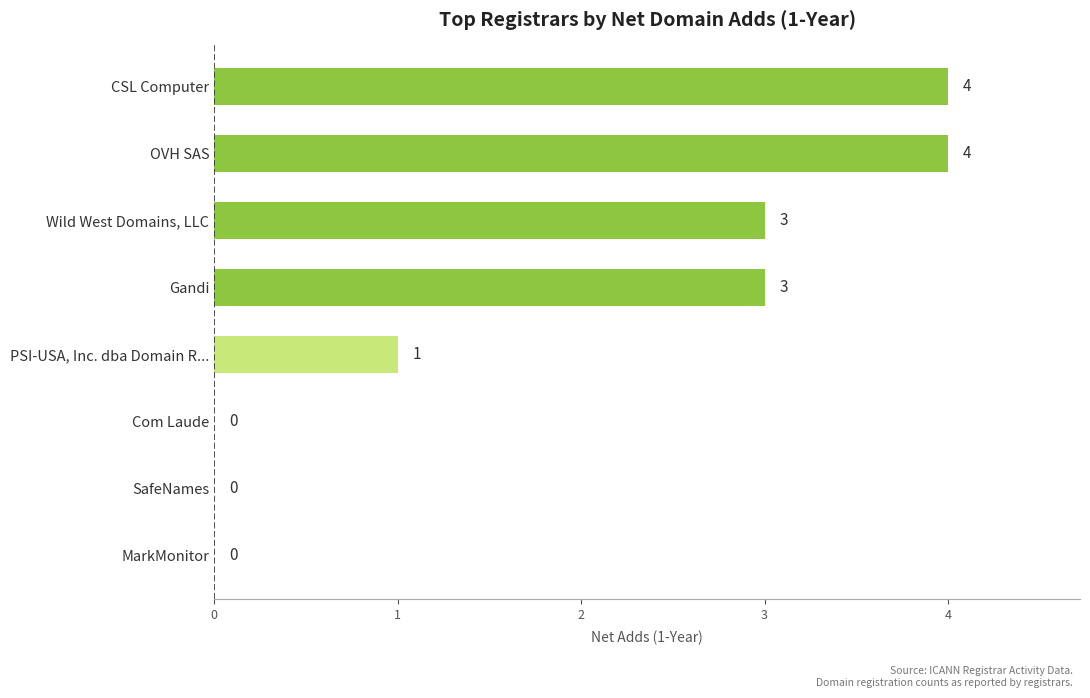

Reading top to bottom, extract all data points from this chart.

CSL Computer=4	OVH SAS=4	Wild West Domains, LLC=3	Gandi=3	PSI-USA, Inc. dba Domain R...=1	Com Laude=0	SafeNames=0	MarkMonitor=0